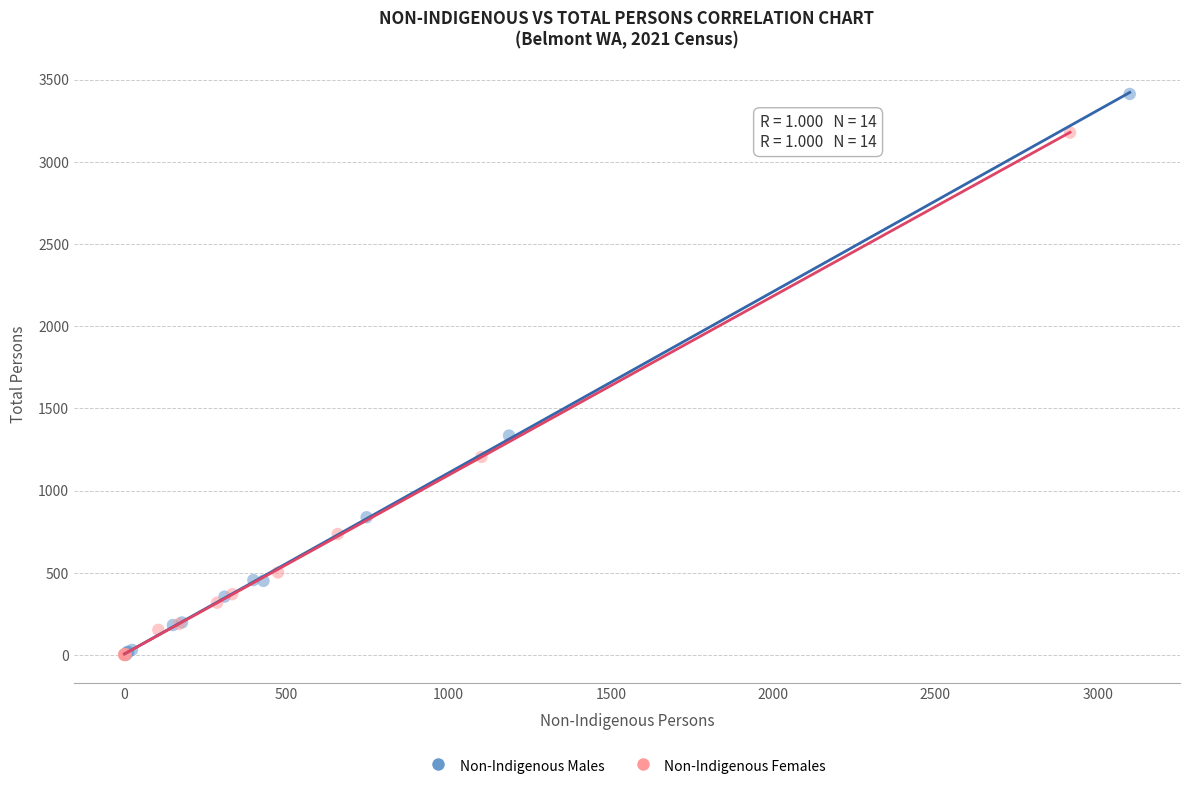

Which series contains the highest Y value?

Non-Indigenous Males